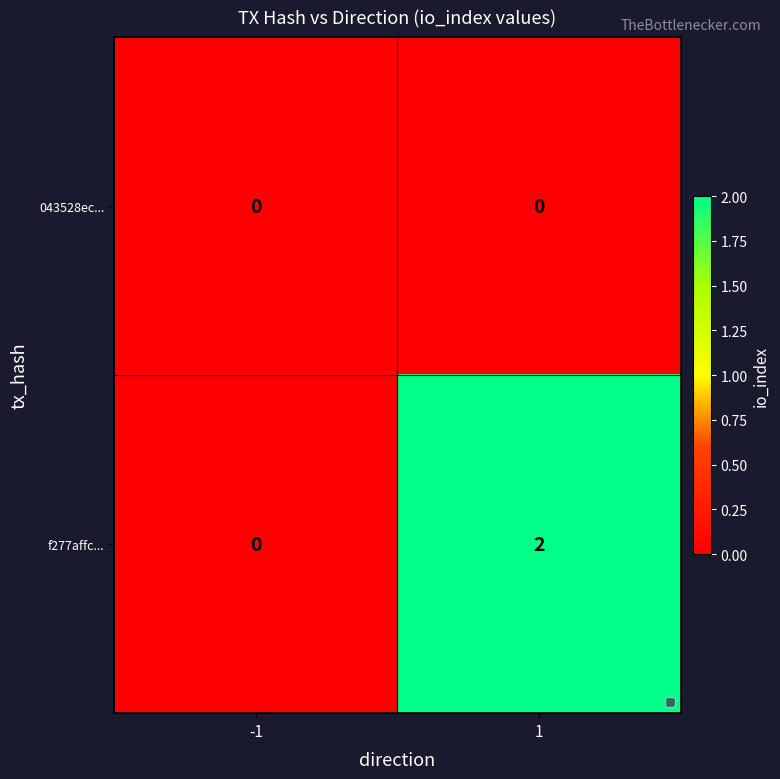

The 043528ec... series shows 0 at -1. True or false?

True